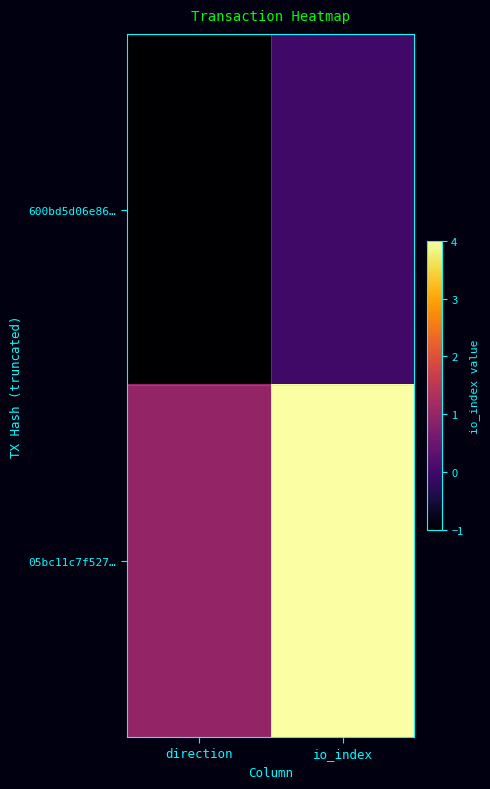

At which category is the sum across all series the highest?

io_index